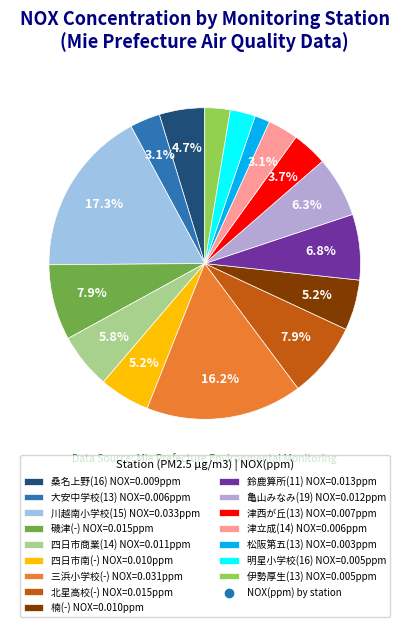

Is there any slice that represents more than half of the pie?

No